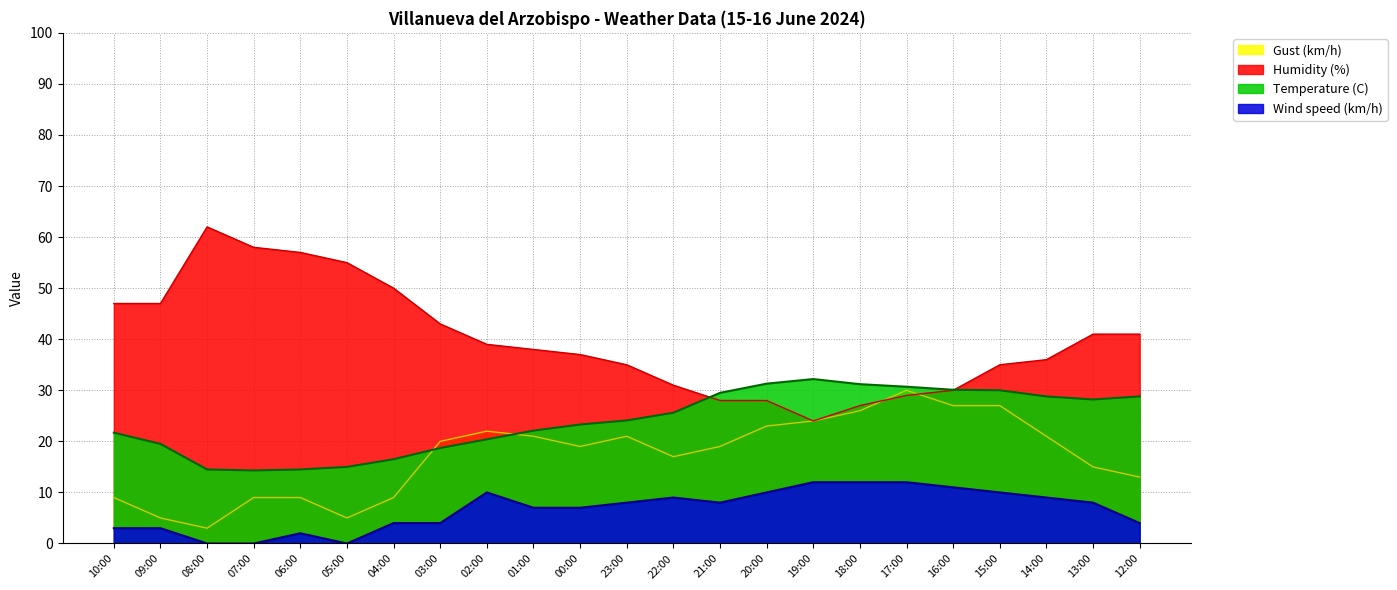

What is the minimum value for Gust (km/h)?

3.0